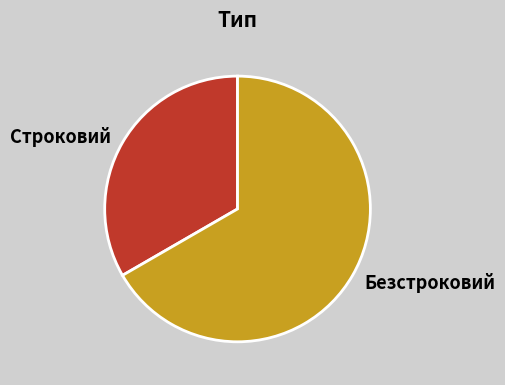

Rank the categories by value from lowest to highest.

Строковий, Безстроковий